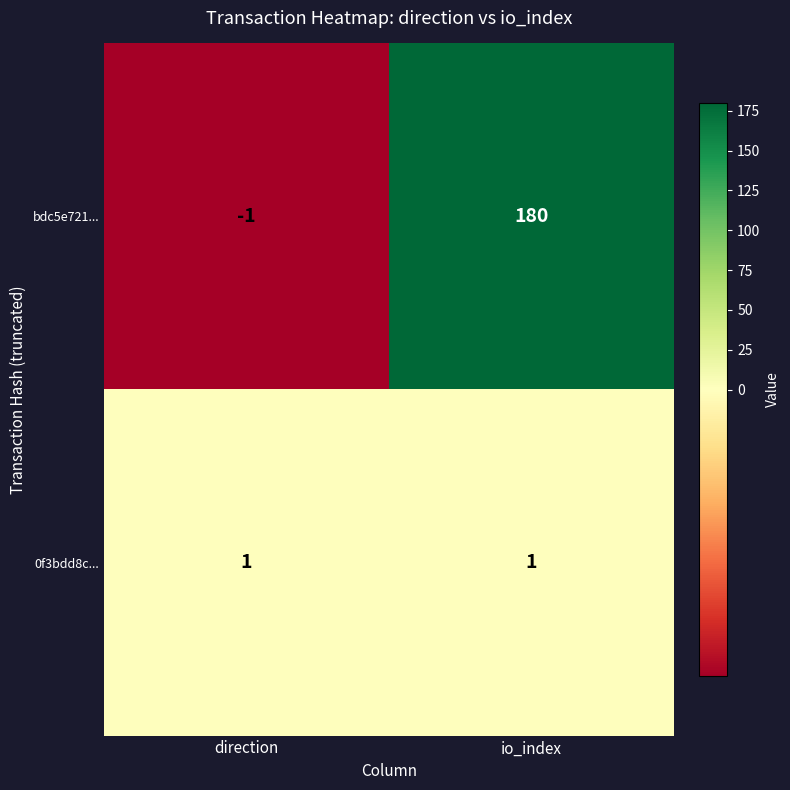

The bdc5e721... series shows 180 at io_index. True or false?

True